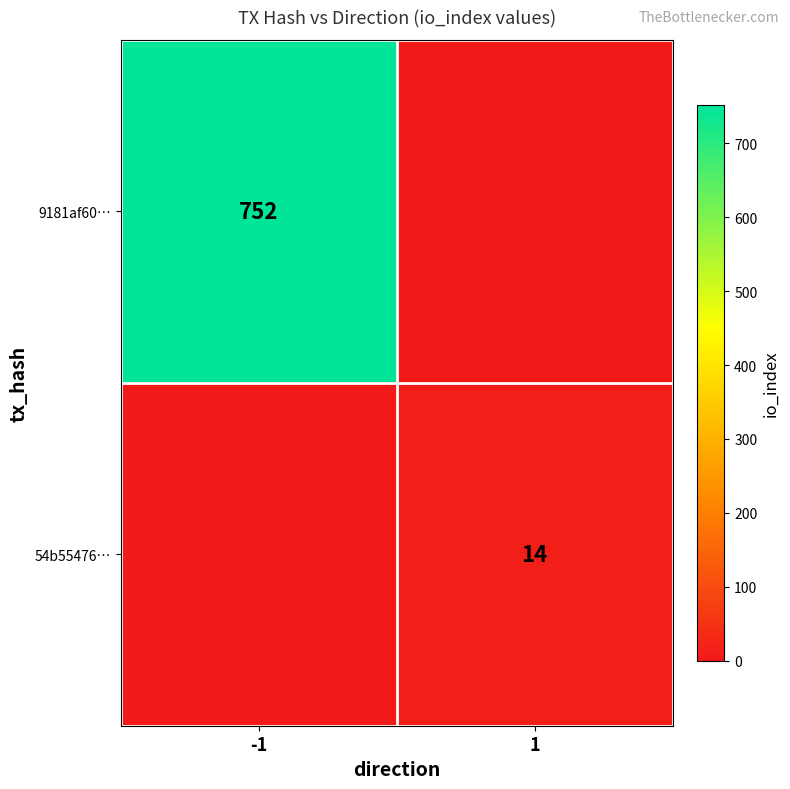

Count the number of data series in this chart.

2